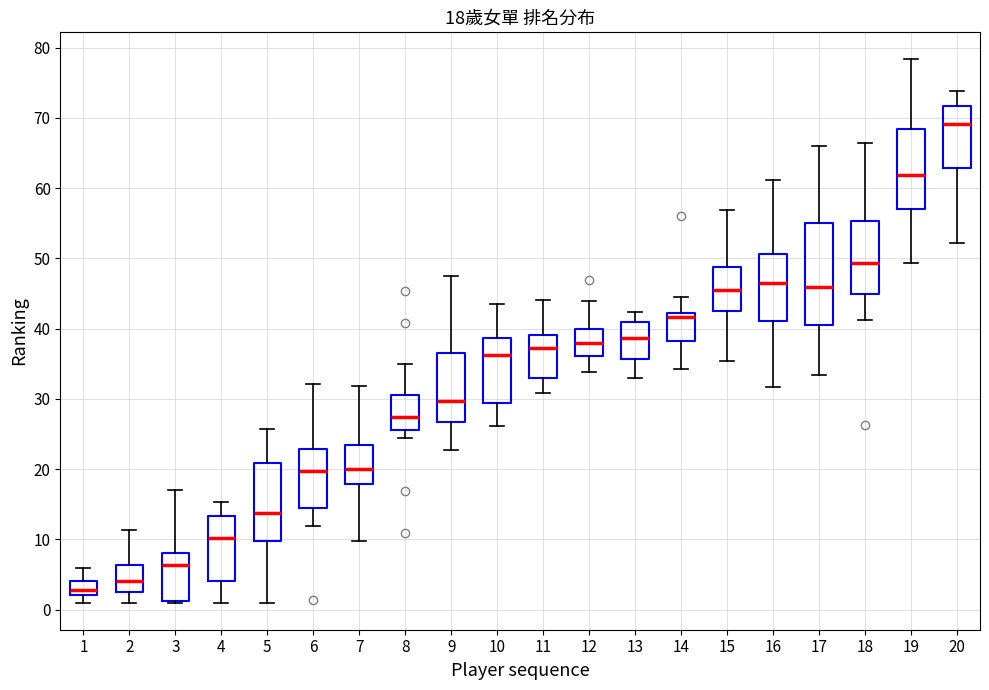

Comparing the boxes themselves (not the whiskers), which one is the tallest?

17